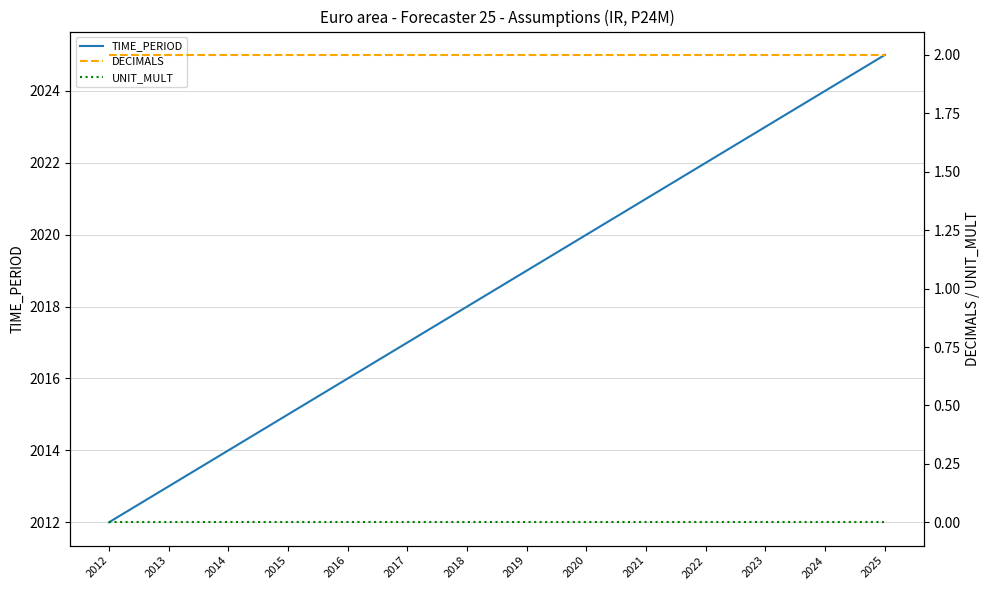

What is the maximum value shown in the chart?

2025